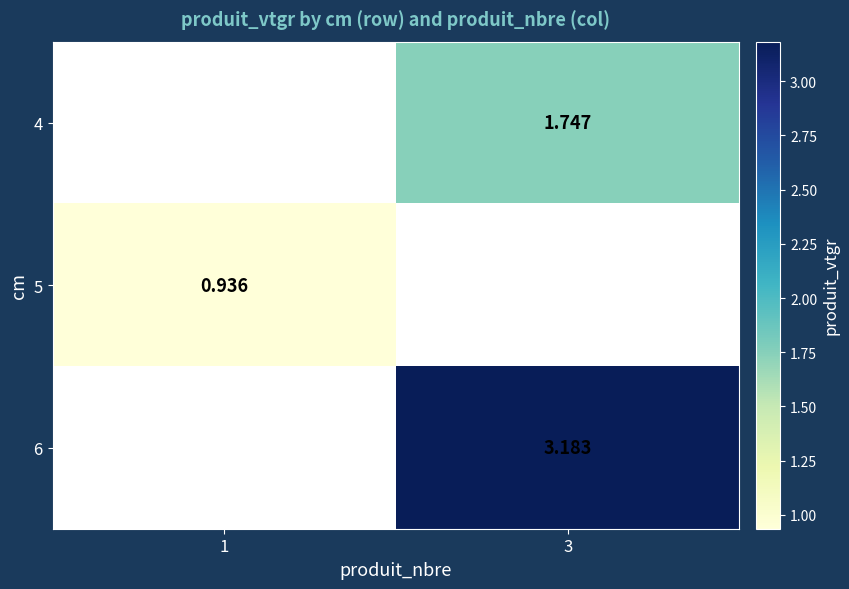

How many positive values does the 6 series have?

1